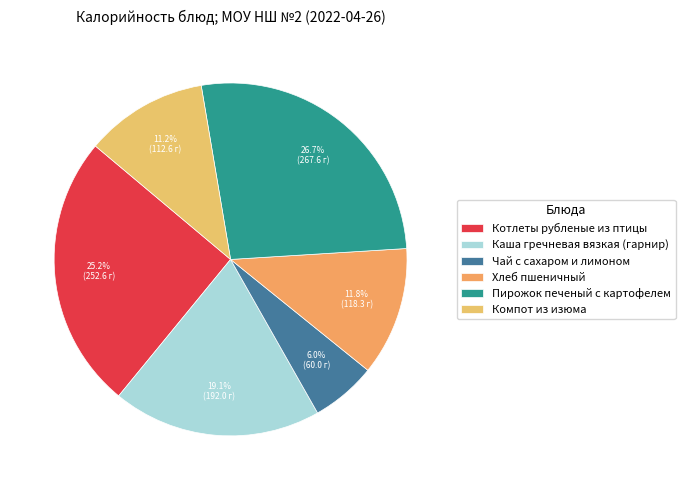

The Котлеты рубленые из птицы slice represents 30% of the pie. True or false?

False